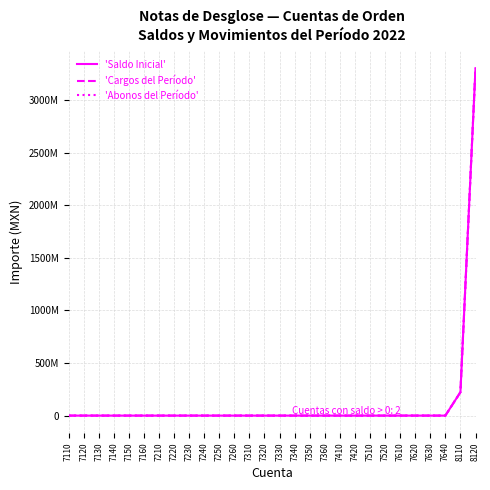

What is the total value across all series at 8110?

668040033.8